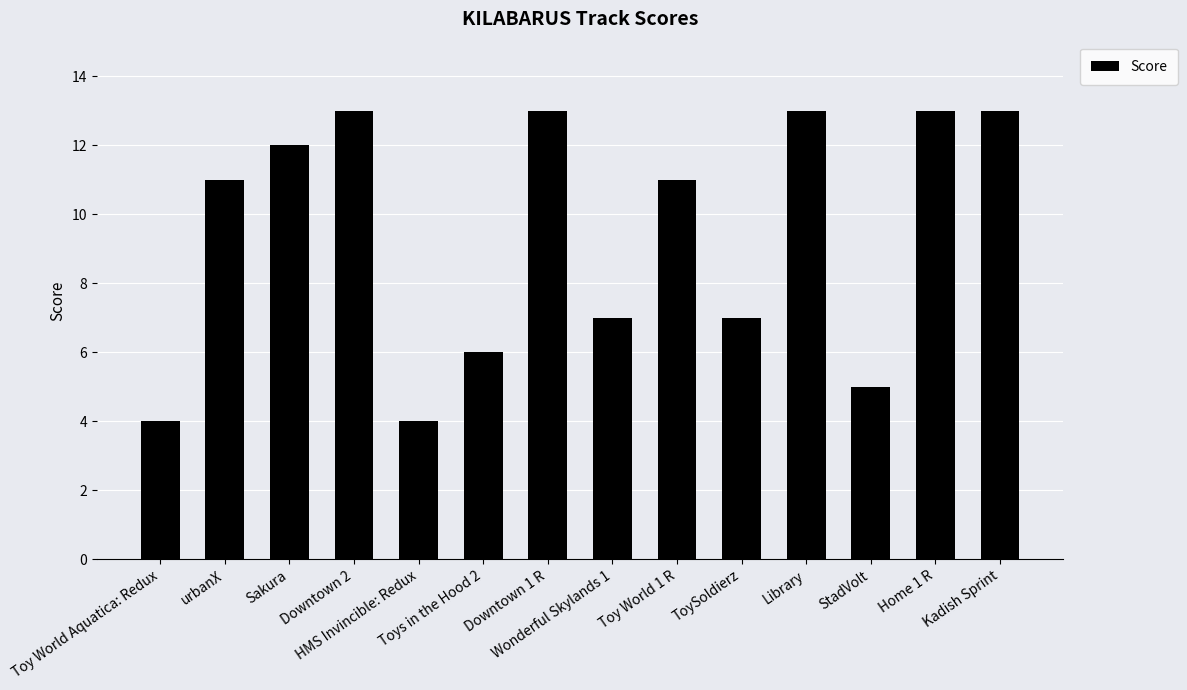

What is the maximum value shown in the chart?

13